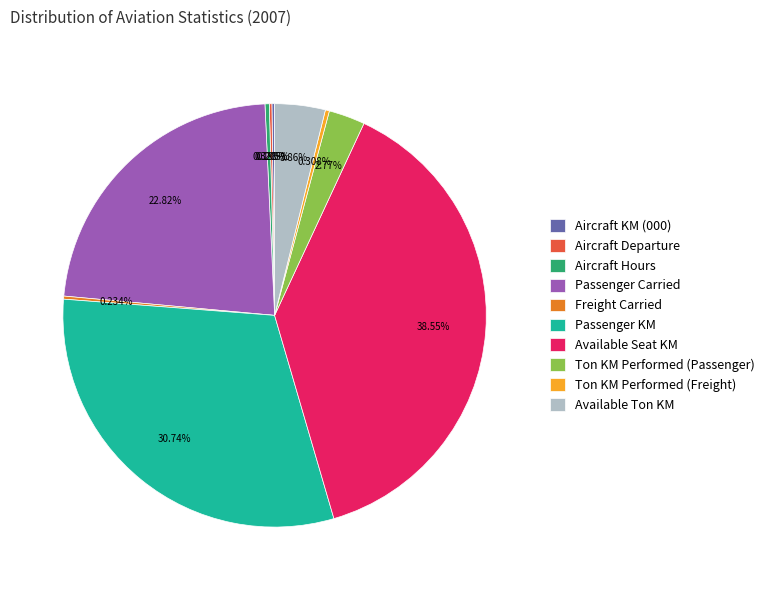

Between Available Ton KM and Aircraft Hours, which is larger?

Available Ton KM